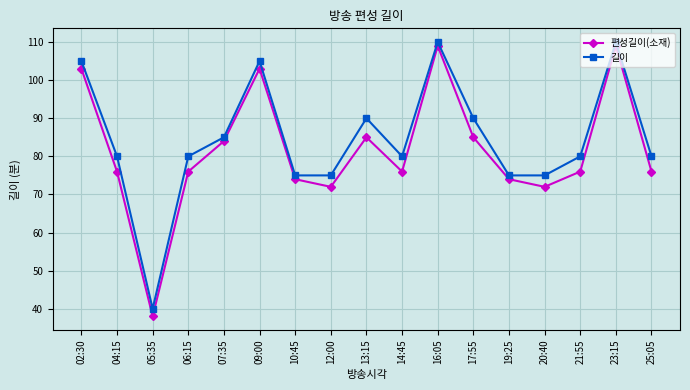

What is the difference between the 편성길이(소재) values at 05:35 and 06:15?

38